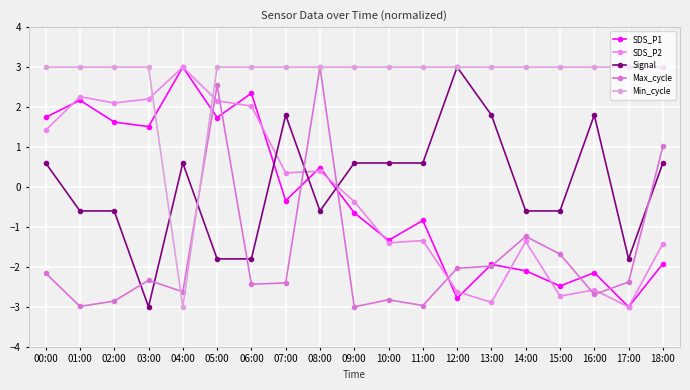

Reading left to right, transcribe all the data shown in this chart.

SDS_P1: 1.7	2.2	1.6	1.5	3.0	1.7	2.3	-0.3	0.5	-0.6	-1.3	-0.8	-2.8	-1.9	-2.1	-2.5	-2.1	-3.0	-1.9
SDS_P2: 1.4	2.3	2.1	2.2	3.0	2.2	2.0	0.4	0.4	-0.4	-1.4	-1.3	-2.6	-2.9	-1.4	-2.7	-2.6	-3.0	-1.4
Signal: 0.6	-0.6	-0.6	-3.0	0.6	-1.8	-1.8	1.8	-0.6	0.6	0.6	0.6	3.0	1.8	-0.6	-0.6	1.8	-1.8	0.6
Max_cycle: -2.2	-3.0	-2.9	-2.3	-2.6	2.5	-2.4	-2.4	3.0	-3.0	-2.8	-3.0	-2.0	-2.0	-1.2	-1.7	-2.7	-2.4	1.0
Min_cycle: 3.0	3.0	3.0	3.0	-3.0	3.0	3.0	3.0	3.0	3.0	3.0	3.0	3.0	3.0	3.0	3.0	3.0	3.0	3.0